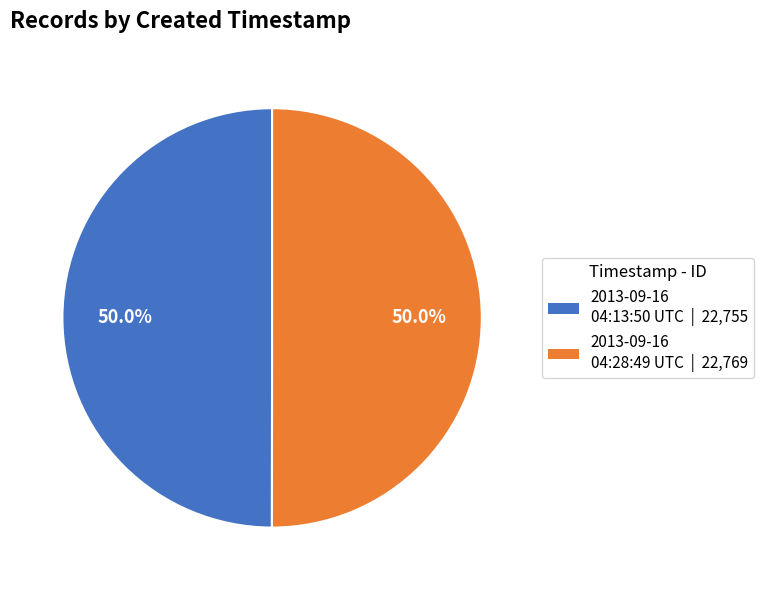

To the nearest percent, what percentage of the pie is 2013-09-16 04:13:50 UTC?

50%